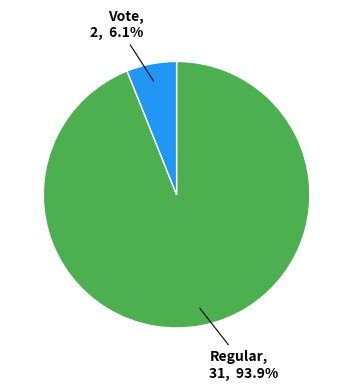

Is there a majority slice in this chart?

Yes